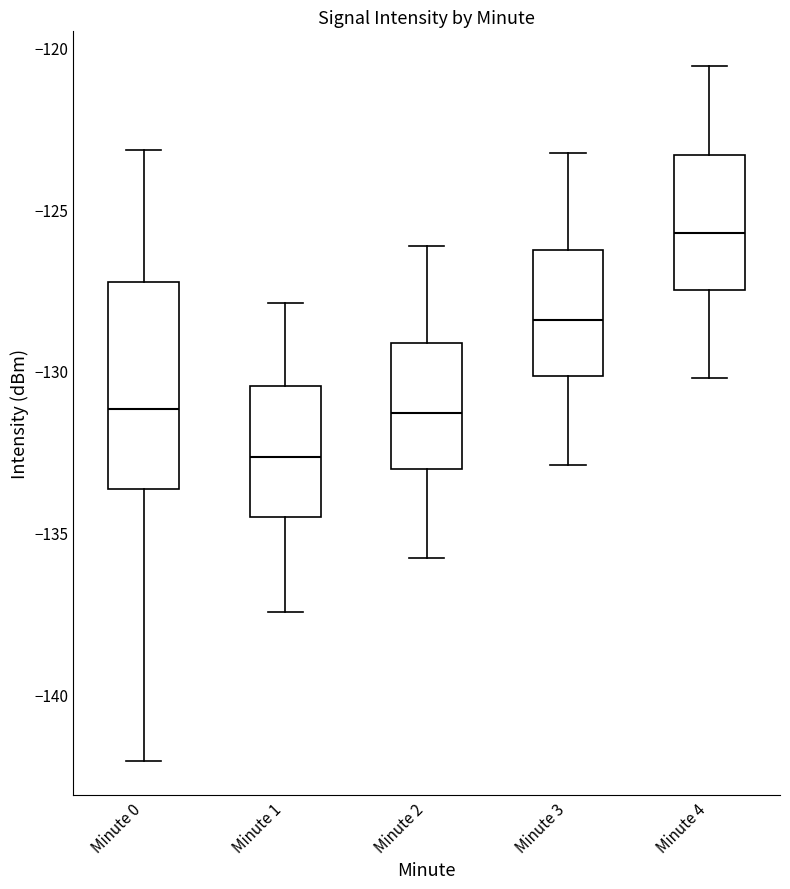

Which box has the highest median line?

Minute 4